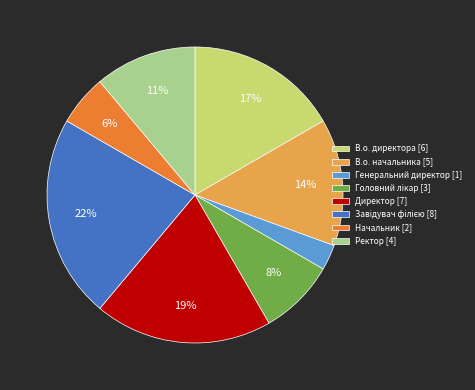

To the nearest percent, what portion does Ректор represent?

11%